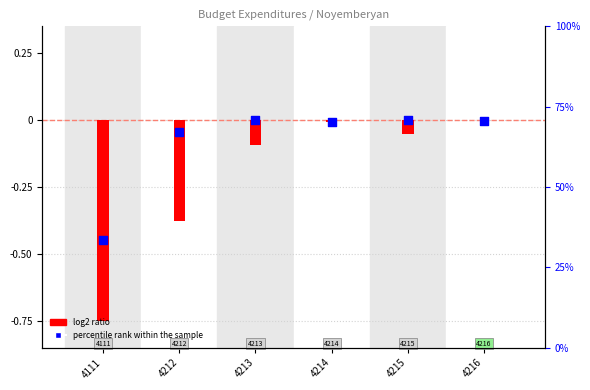

Which has a higher value, 4111 or 4216?

4216